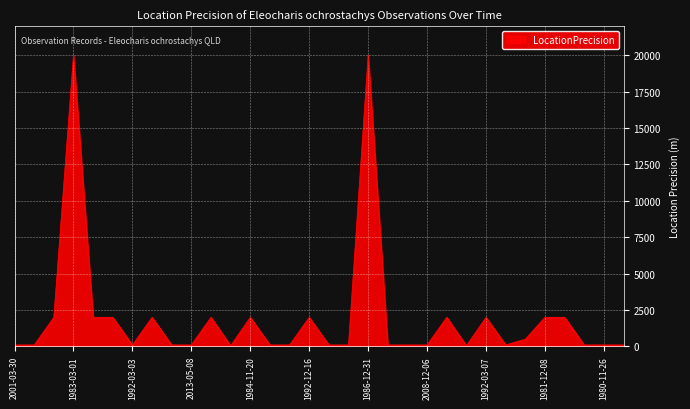

What is the greatest value displayed?

20000